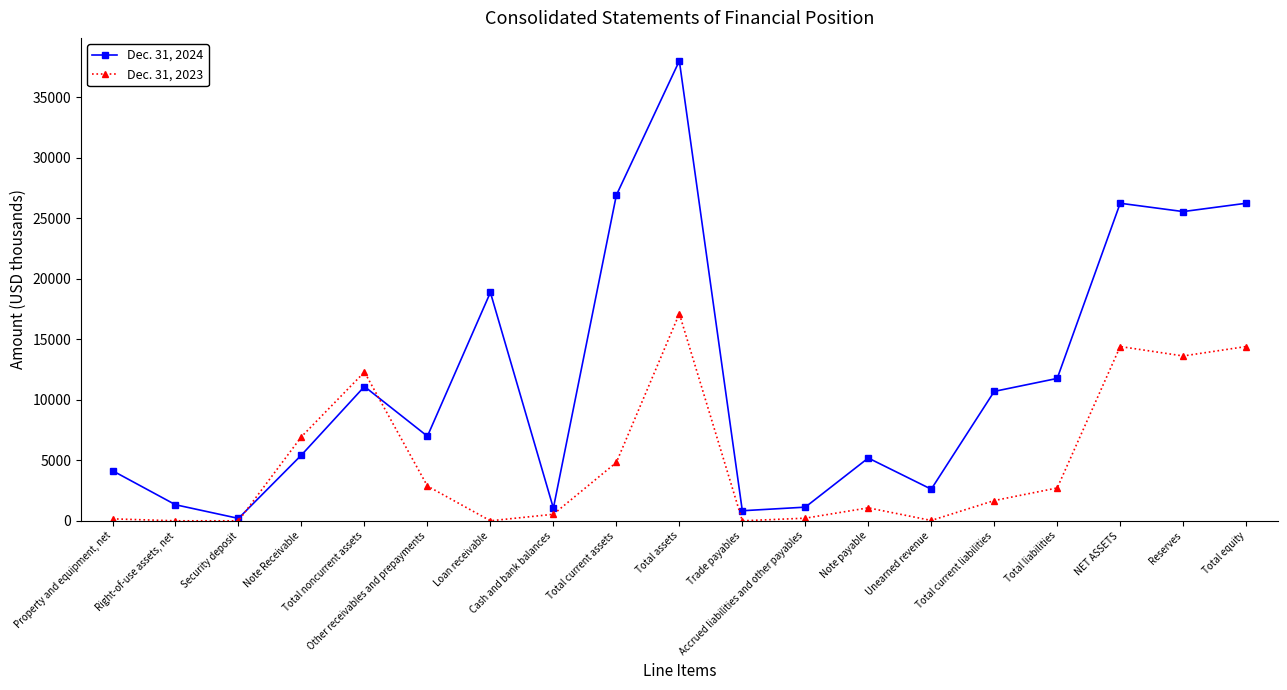

True or false: Dec. 31, 2023 and Dec. 31, 2024 cross at least once.

True